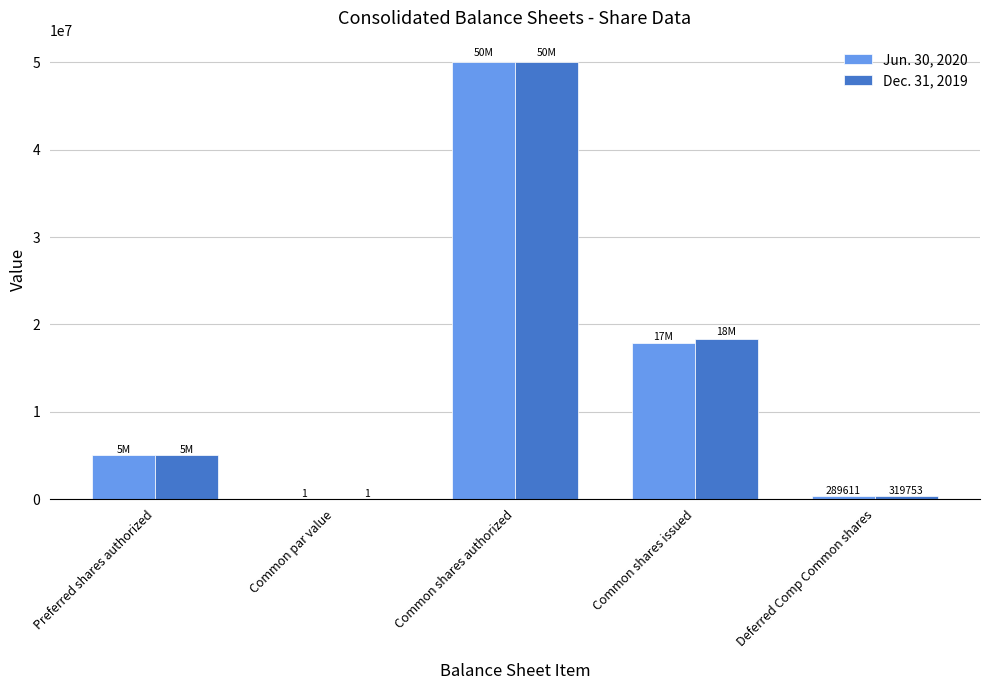

What is the highest value of the Jun. 30, 2020 series?

50000000